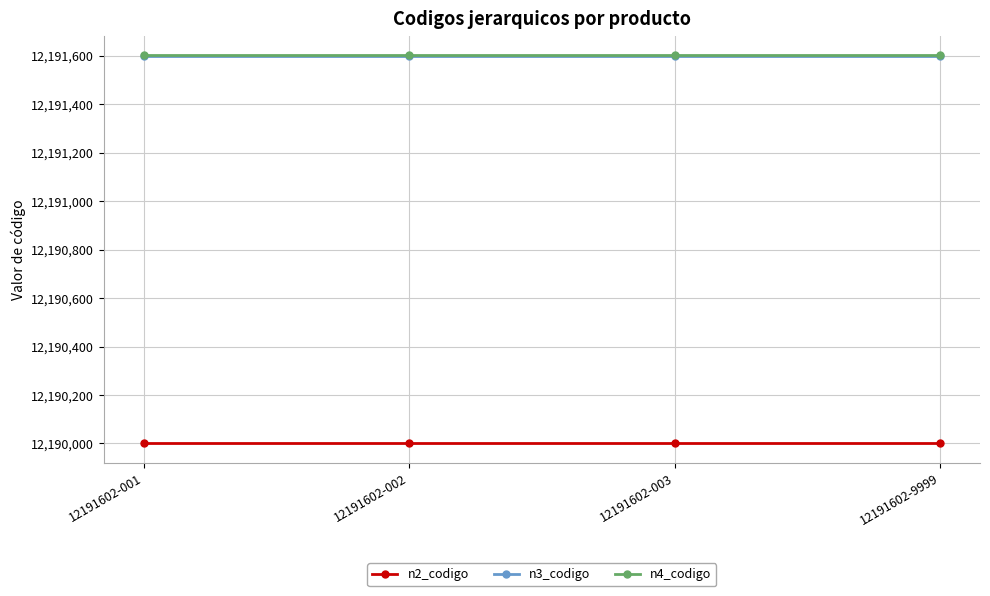

The value of n2_codigo at 12191602-9999 is 6555988. True or false?

False